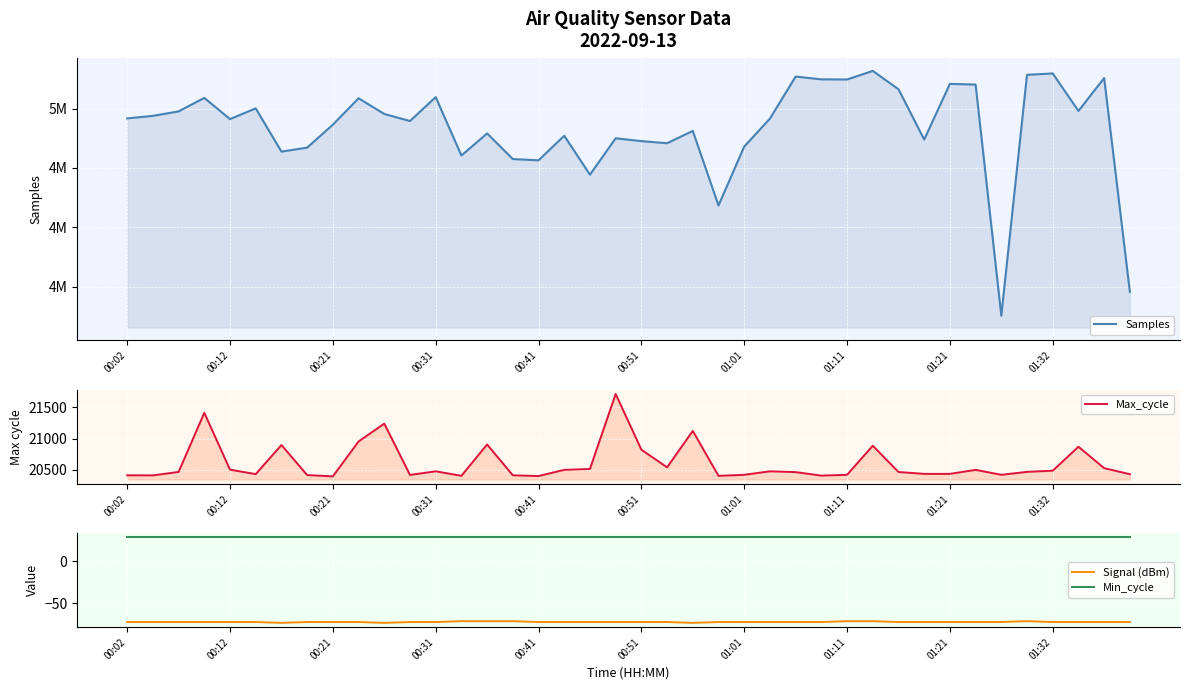

True or false: Min_cycle and Samples intersect in this chart.

False